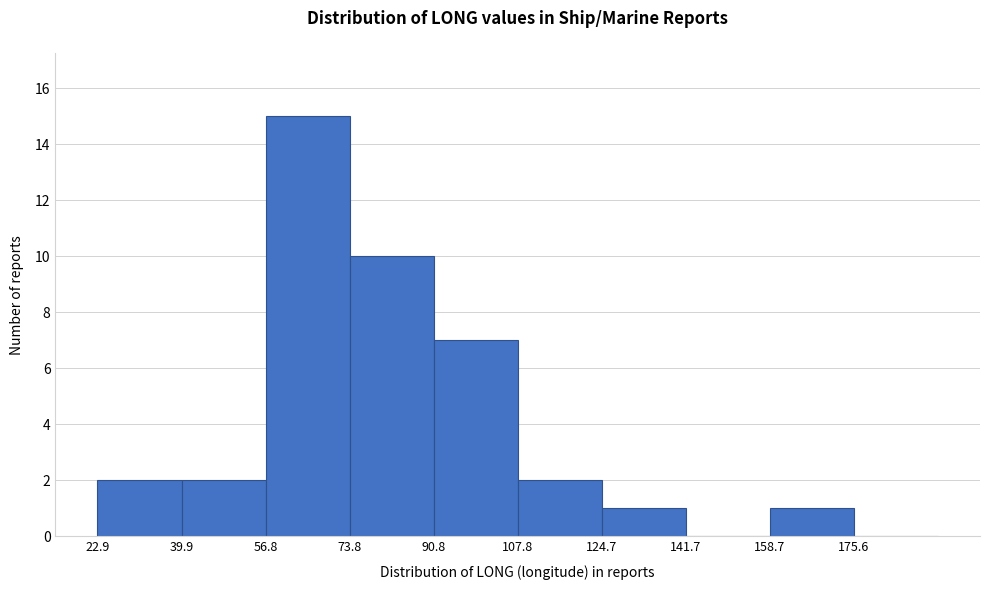

Reading left to right, list every bar in this chart as the range it spans on the x-axis followed by its height. Neither the bar edges nor the heights are printed on the chart, so give them approximately, as read against the axes.

22 to 40: 2
40 to 56: 2
56 to 74: 15
74 to 90: 10
90 to 108: 7
108 to 124: 2
124 to 142: 1
142 to 158: 0
158 to 176: 1
176 to 192: 0